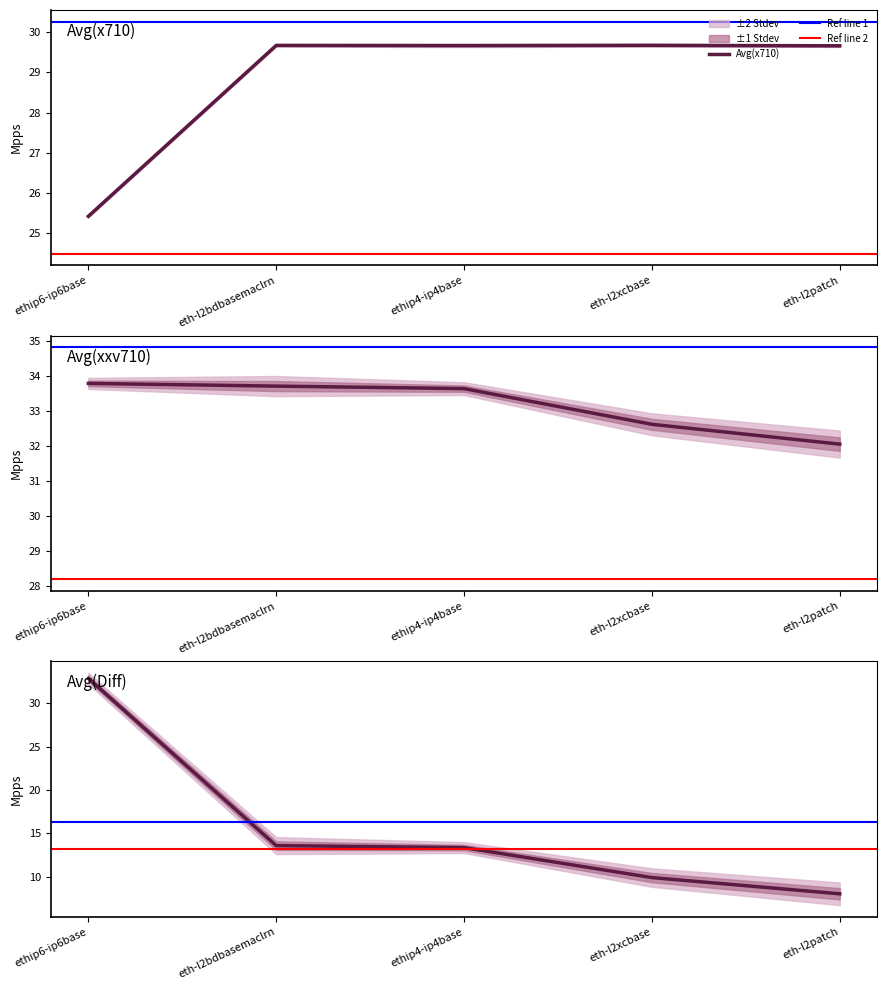

The Avg(x710) series shows 29.7 at ethip4-ip4base. True or false?

True